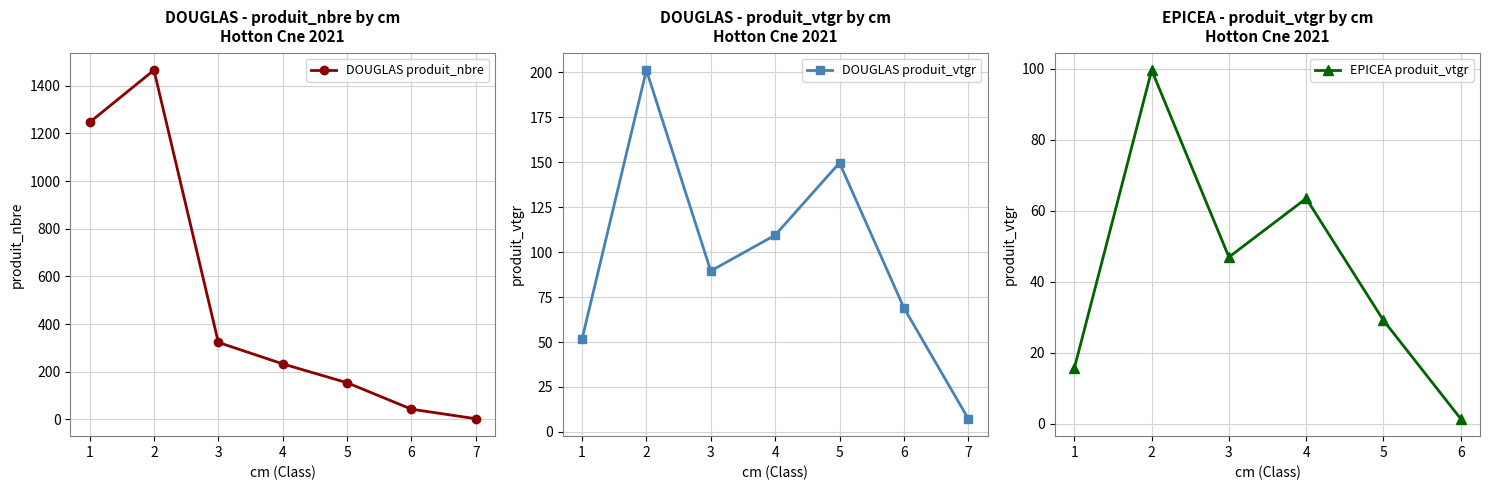

What is the average value?

96.8